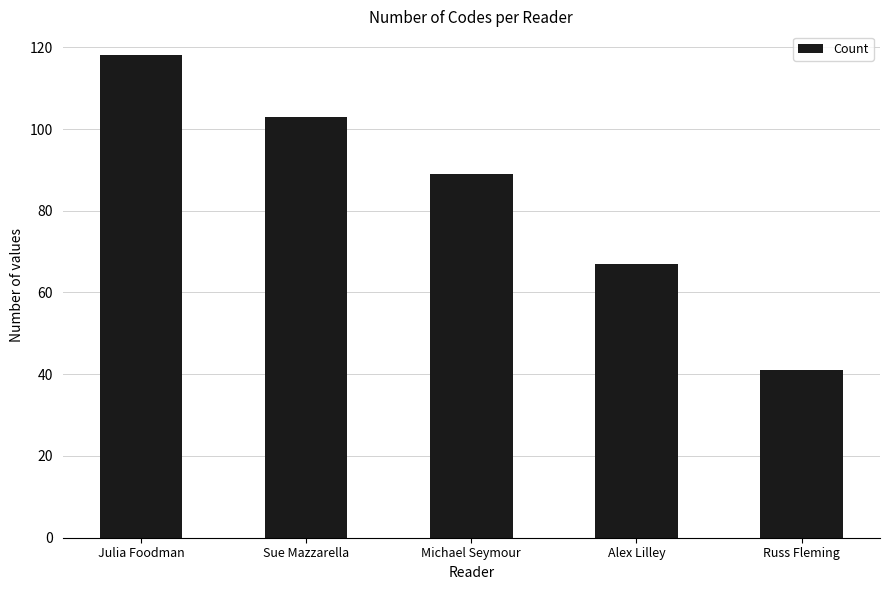

The value at Russ Fleming is 70. True or false?

False